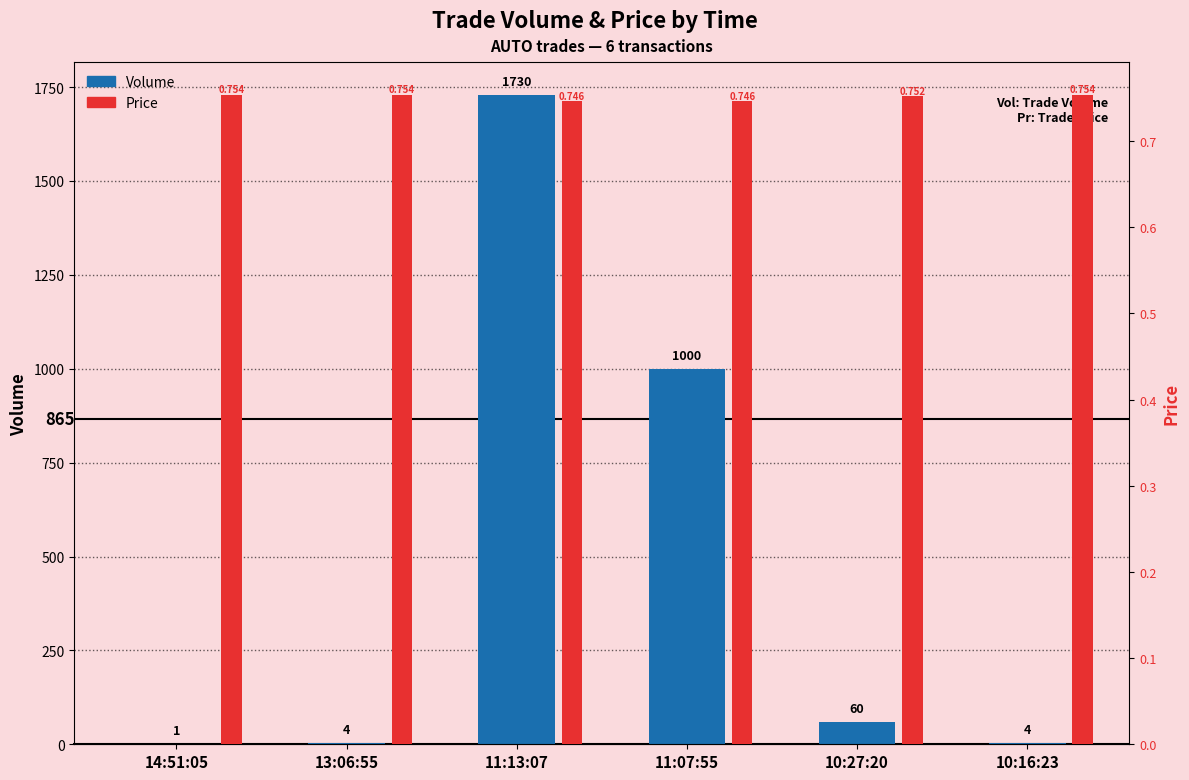

What is the value of the Price bar at the 5th from the left?

0.8